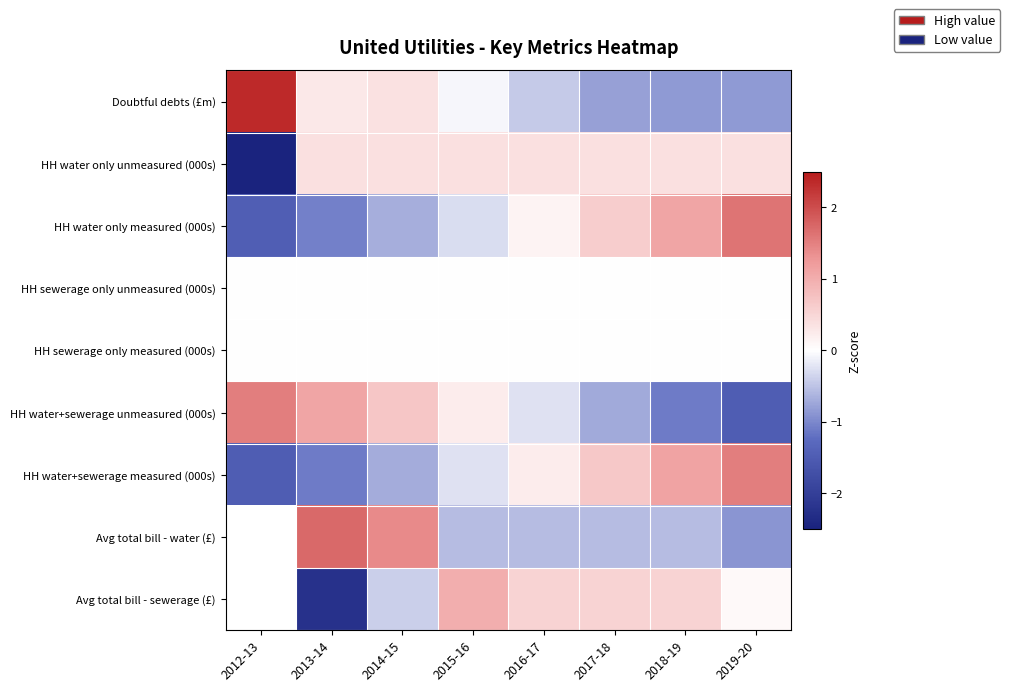

At 2015-16, list the series in order from largest to smallest.

Avg total bill - sewerage (£), HH water only unmeasured (000s), HH water+sewerage unmeasured (000s), HH sewerage only unmeasured (000s), HH sewerage only measured (000s), Doubtful debts (£m), HH water+sewerage measured (000s), HH water only measured (000s), Avg total bill - water (£)